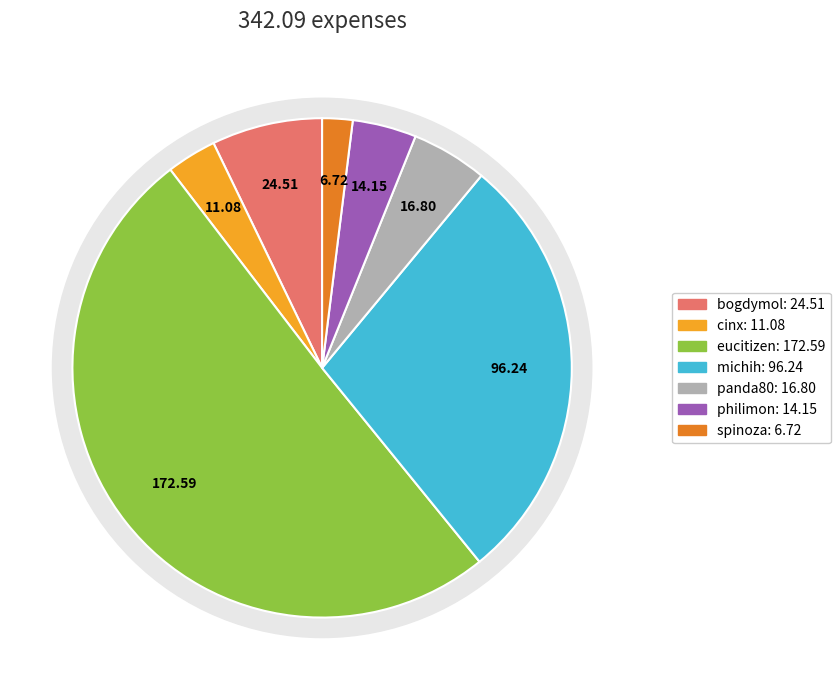

Count the number of slices in the pie.

7